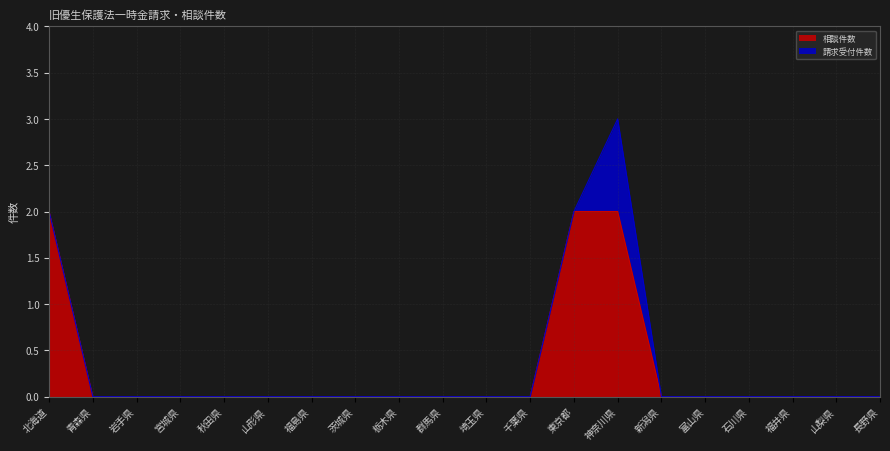

What is the sum of all values?

6